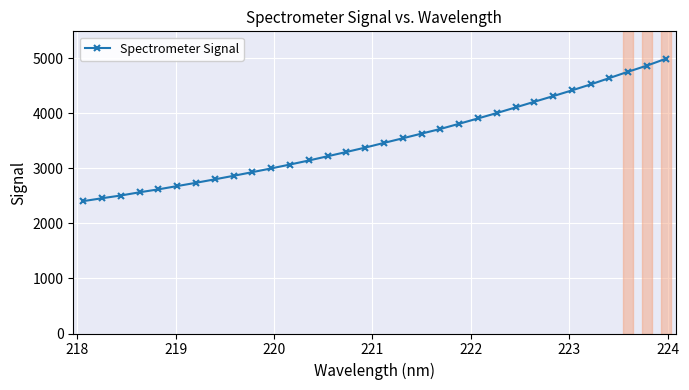

What is the difference between the second highest and minimum values?

2463.0